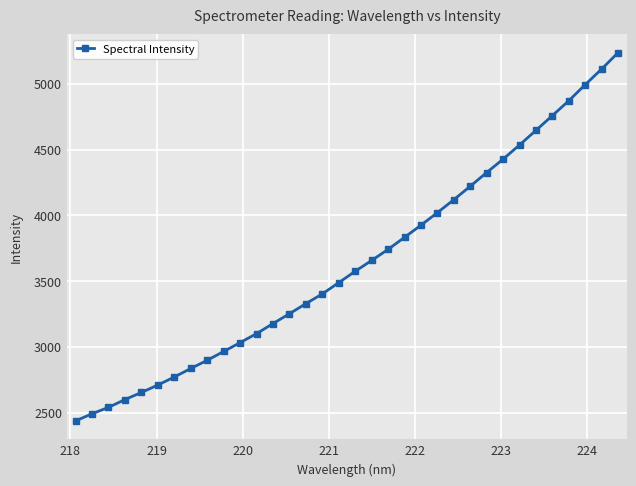

What is the difference between the maximum and minimum values?

2800.8